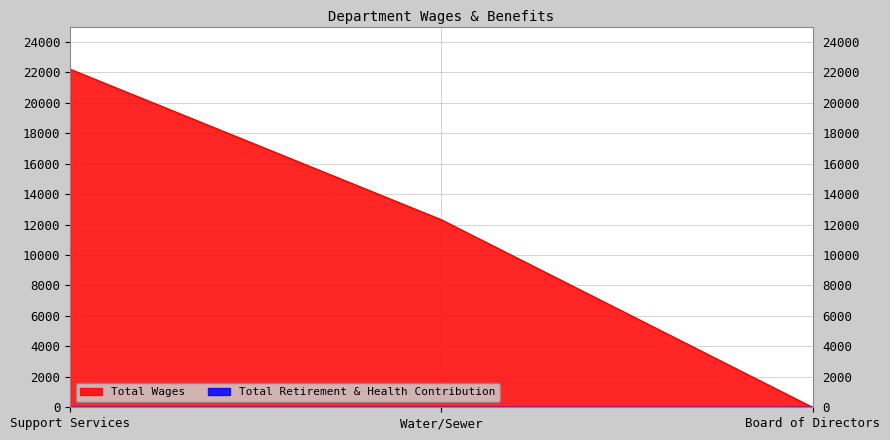

What is the sum of the values at Support Services and Water/Sewer?

34526